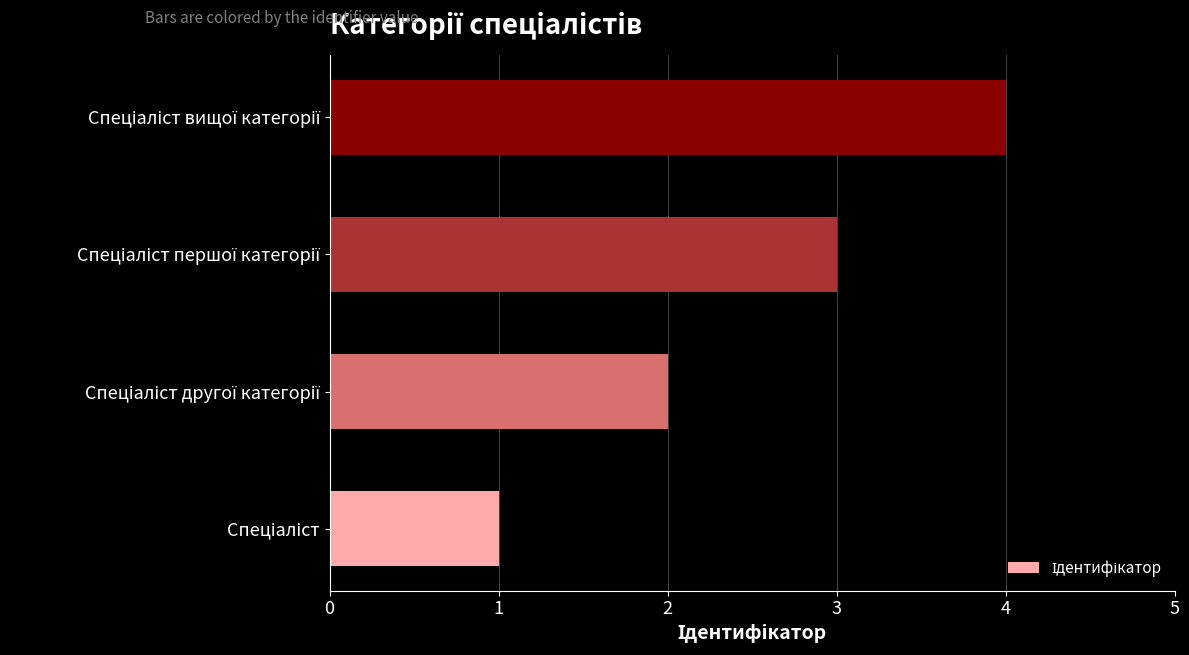

What is the difference between the maximum and minimum values?

3